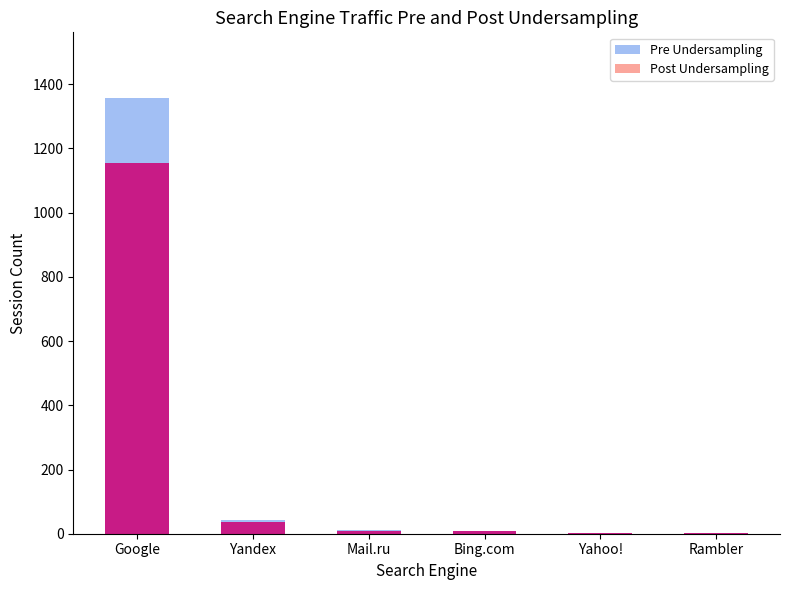

The value of Post Undersampling at Yandex is 57. True or false?

False